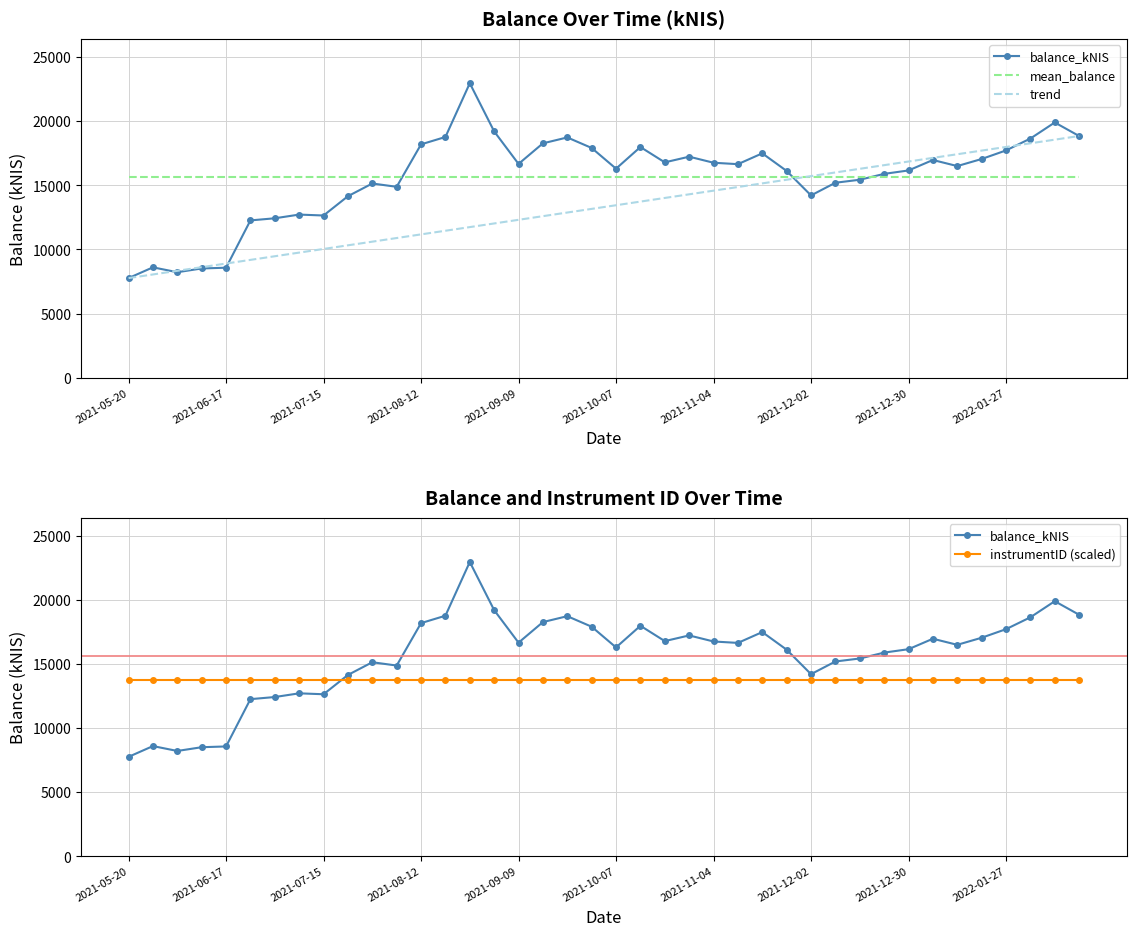

How many intersections are there between instrumentID (scaled) and trend?

1